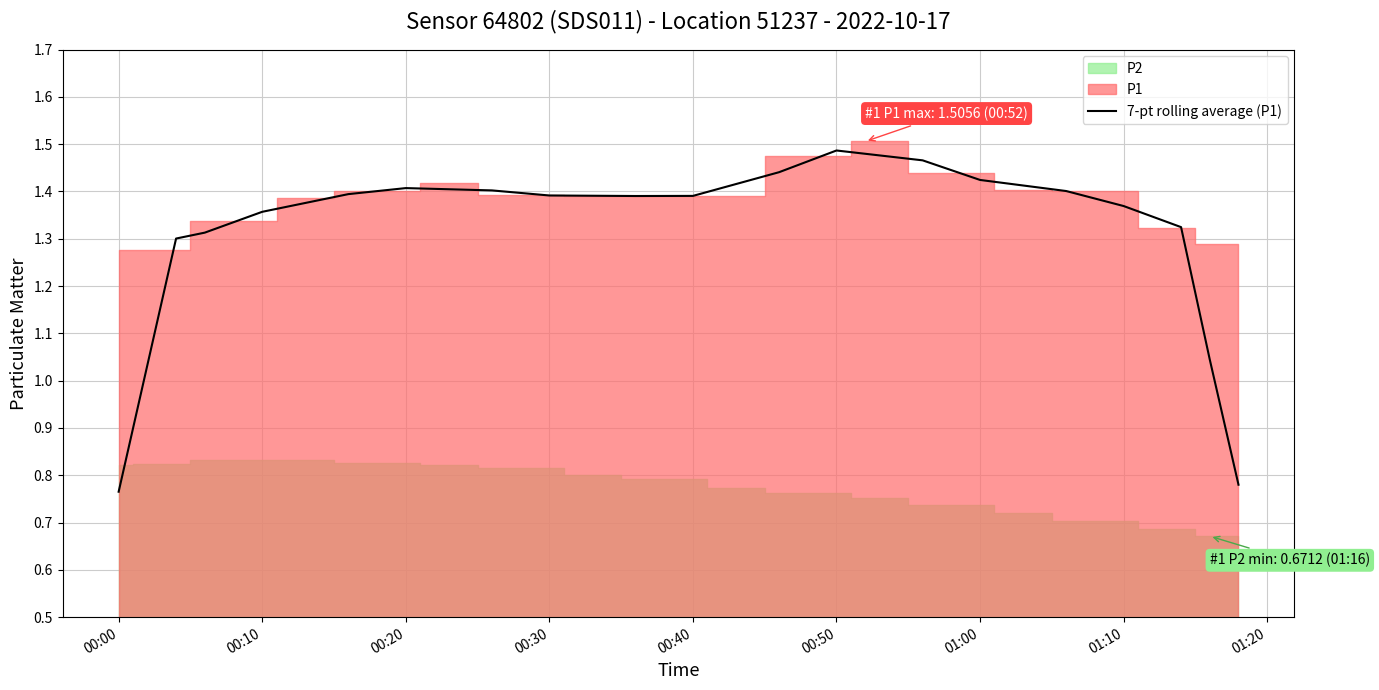

Is it true that 7-pt rolling average (P1) equals 1.4 at 00:40?

True